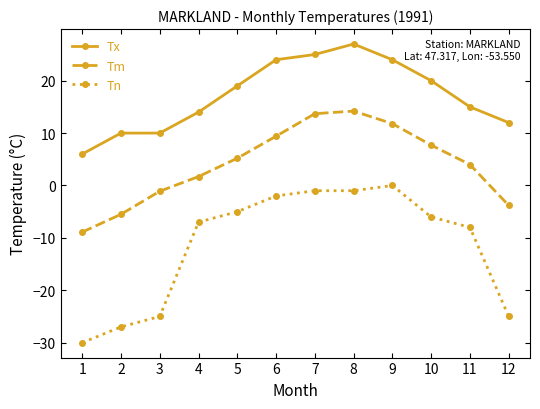

What is the value of the Tn point at the 2nd from the left?

-27.0